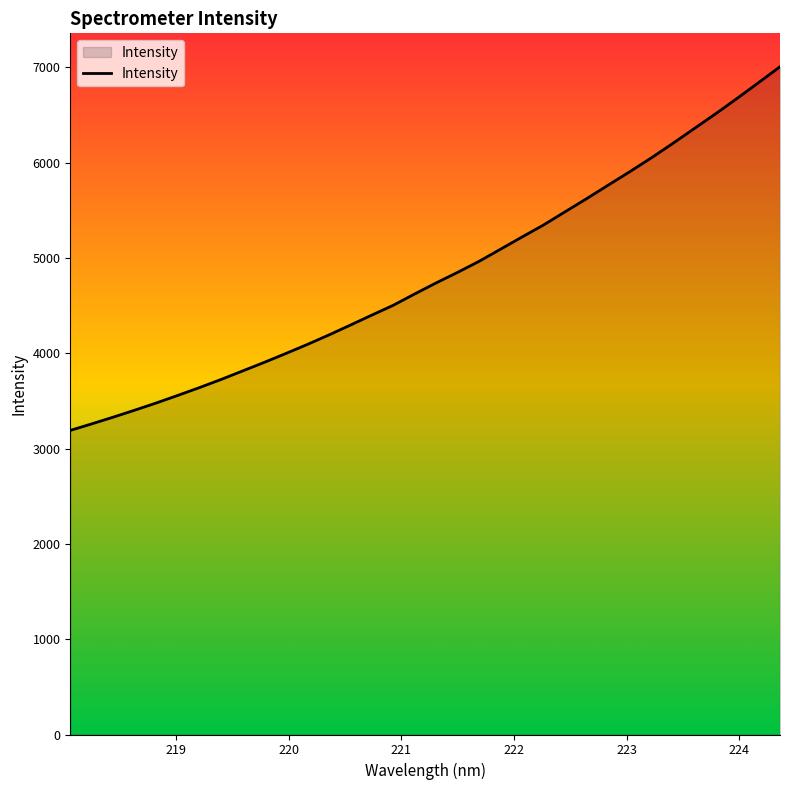

What is the smallest value displayed?

3190.6